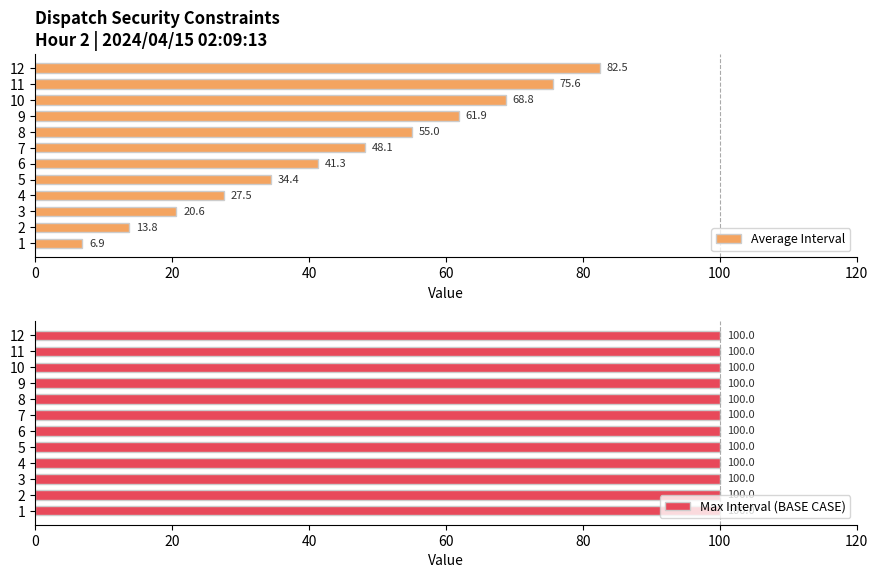

Is it true that Average Interval equals 82.3 at 7?

False